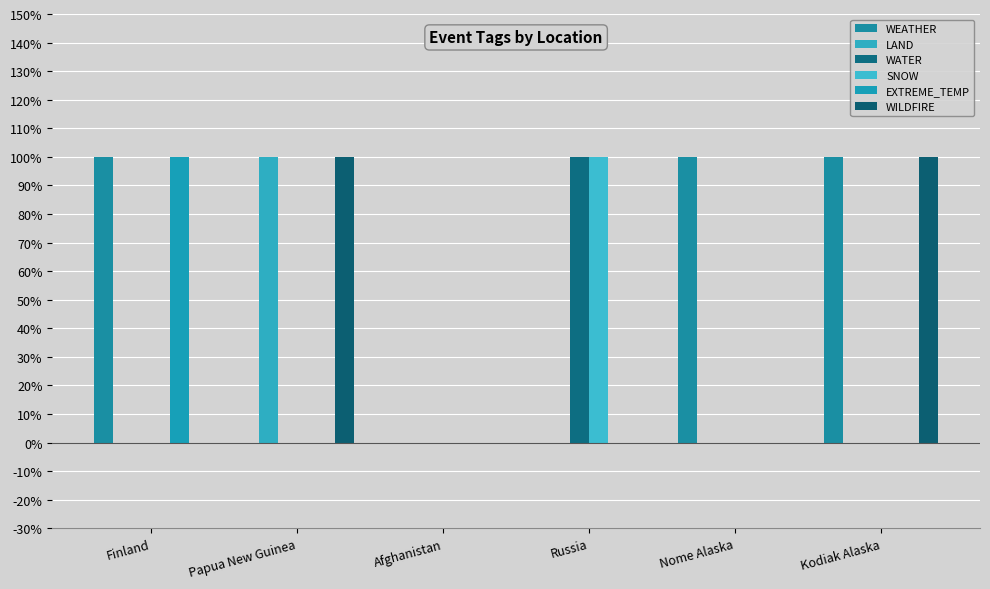

Does the chart contain stacked bars?

No